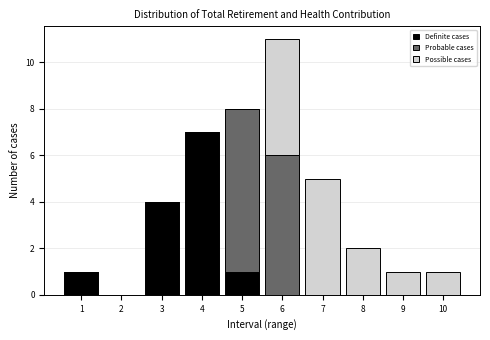

Reading left to right, transcribe the values for Definite cases.

1=1	2=0	3=4	4=7	5=1	6=0	7=0	8=0	9=0	10=0